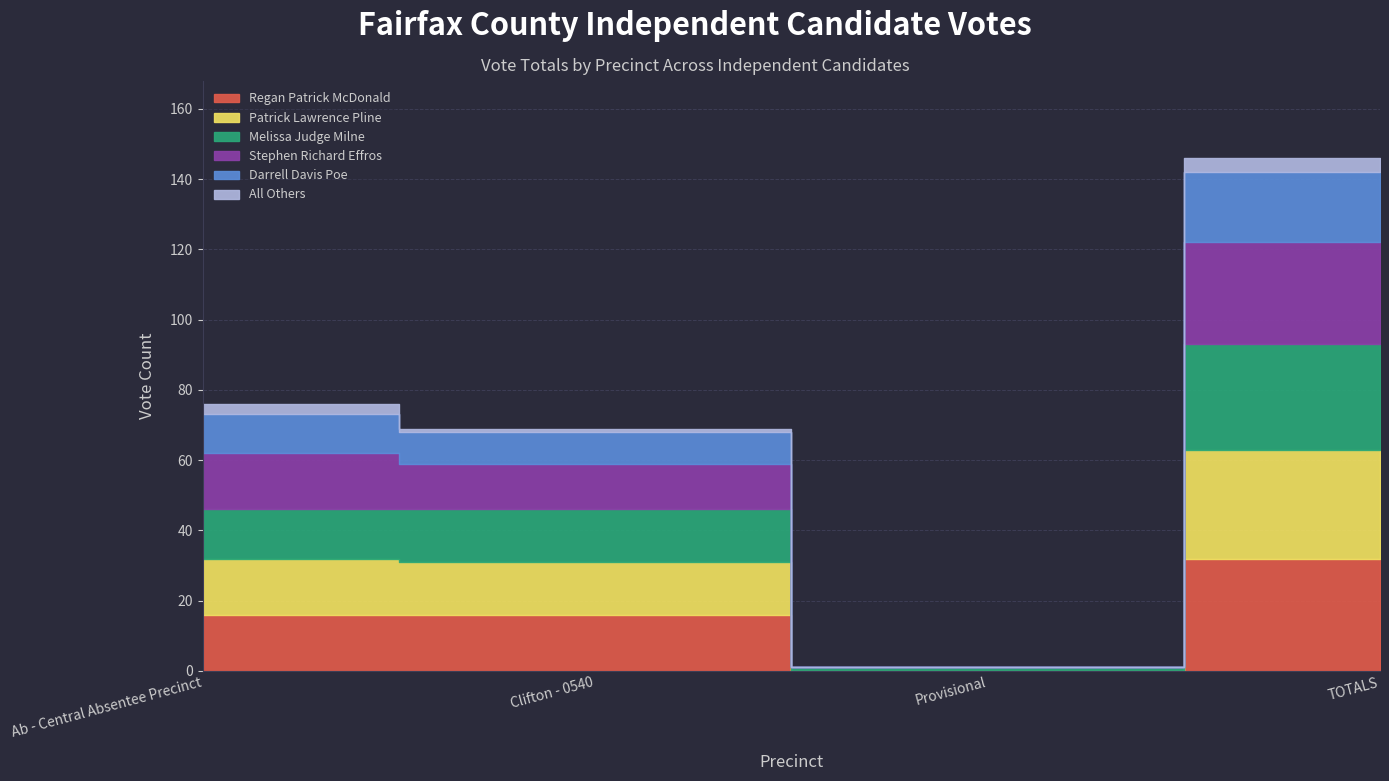

What is the value of the All Others point at the 1st from the left?

3